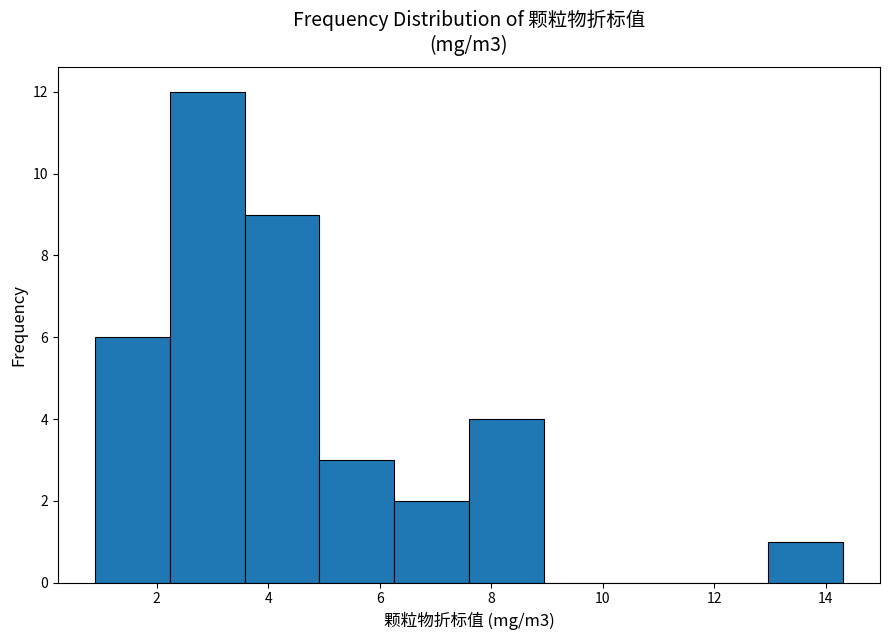

Which range on the x-axis has the tallest bar?

2.24 to 3.58